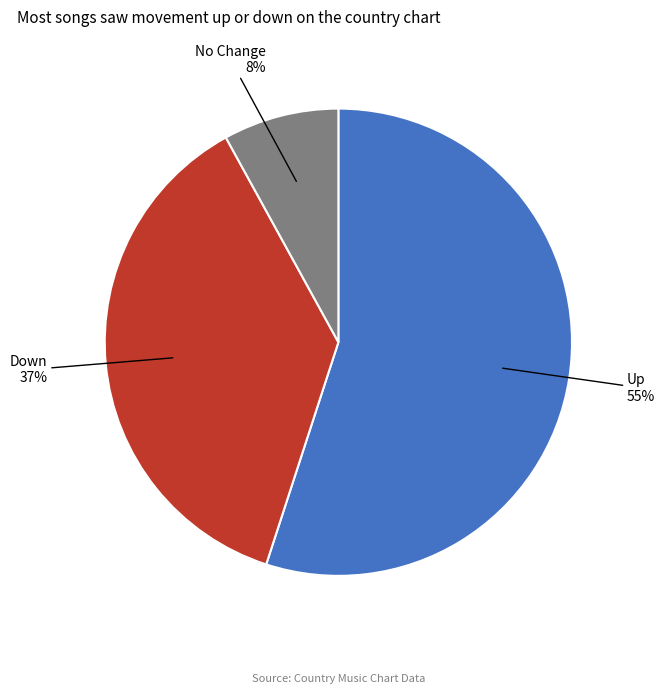

To the nearest percent, what is the difference between the largest and smallest slice percentages?

47%